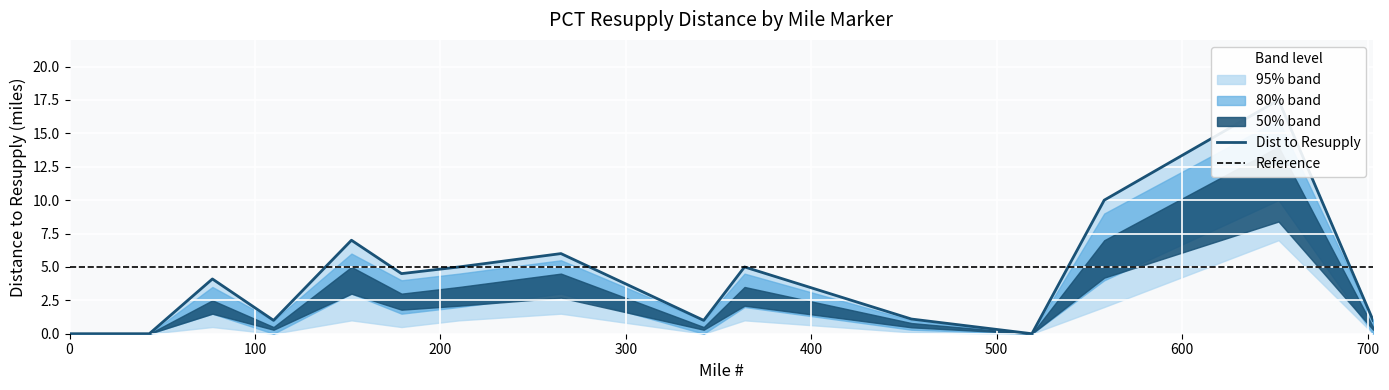

What is the highest value of the Dist to Resupply (80% band lower) series?

10.0